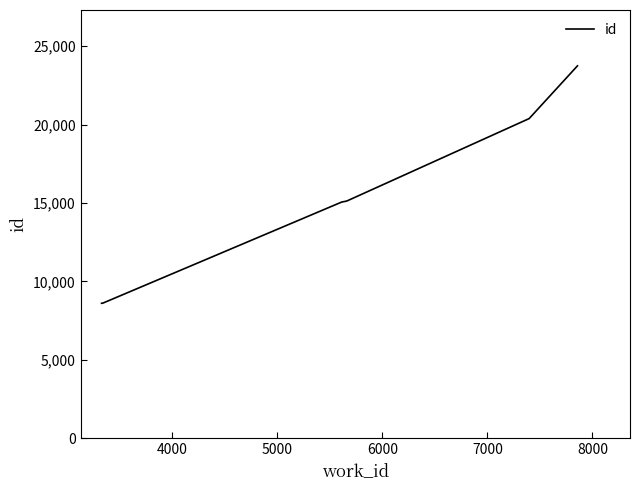

What is the minimum value shown in the chart?

8598